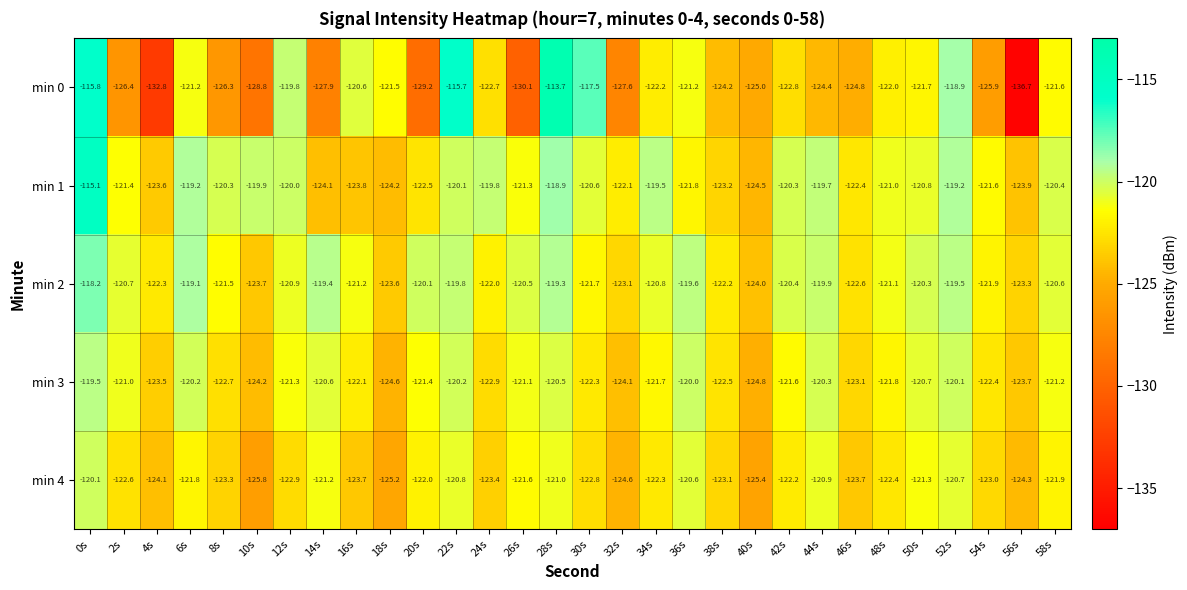

What value does the min 1 series have at 14s?

-124.1